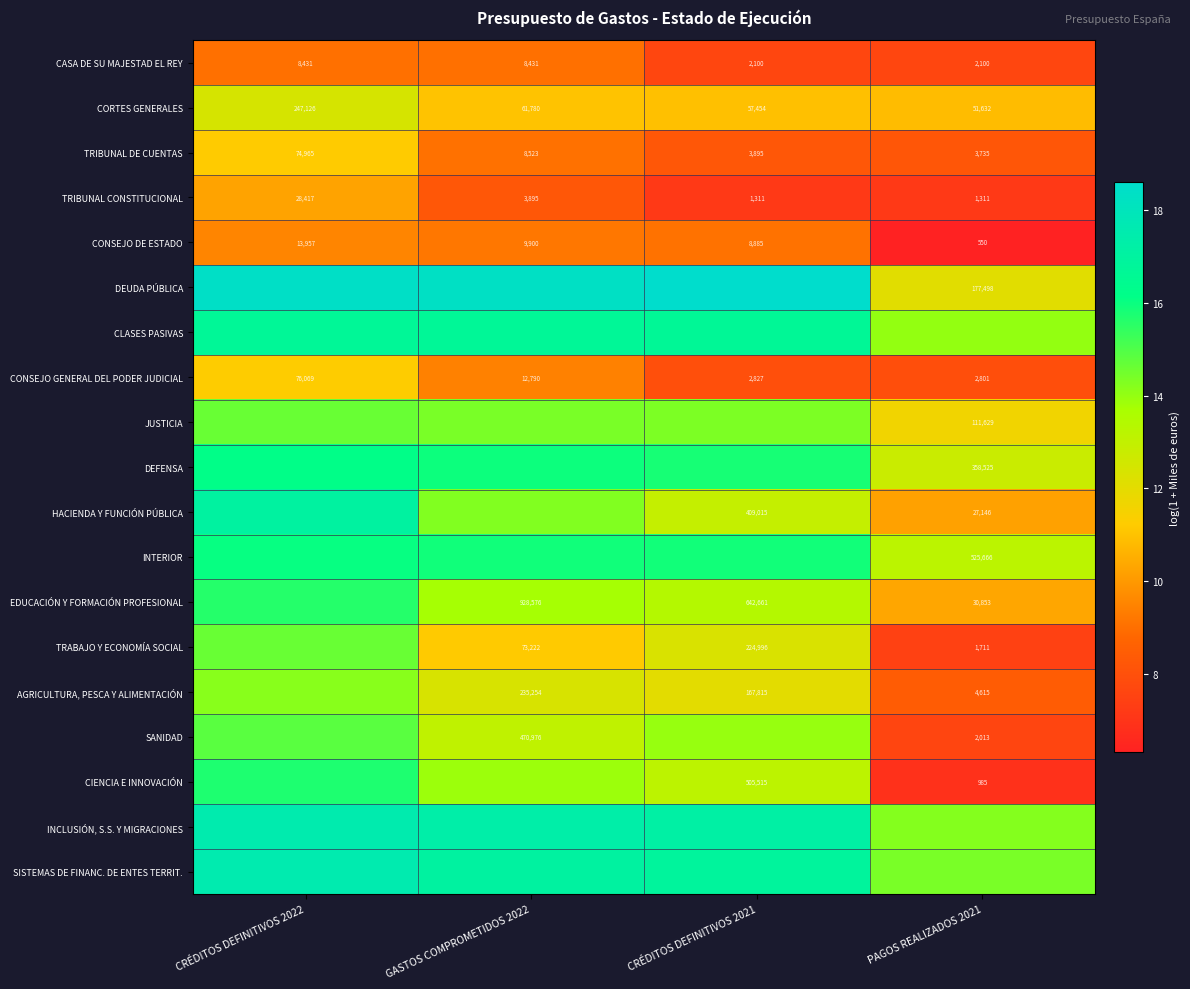

Is the value of DEFENSA at PAGOS REALIZADOS 2021 greater than the value of AGRICULTURA, PESCA Y ALIMENTACIÓN at GASTOS COMPROMETIDOS 2022?

Yes